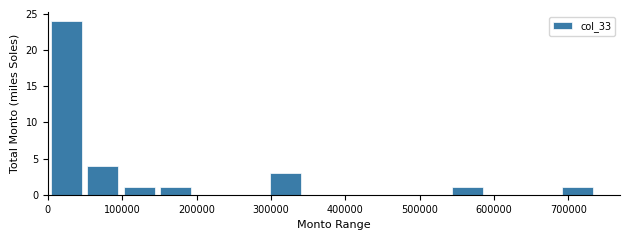

Reading left to right, transcribe this chart: for each bar, give the range it covers on the x-axis and its height. Neither the bar edges nor the heights are printed on the chart, so give them approximately, as read against the axes.

0 to 50000: 24
50000 to 100000: 4
100000 to 150000: 1
150000 to 200000: 1
200000 to 250000: 0
250000 to 290000: 0
290000 to 340000: 3
340000 to 390000: 0
390000 to 440000: 0
440000 to 490000: 0
490000 to 540000: 0
540000 to 590000: 1
590000 to 640000: 0
640000 to 690000: 0
690000 to 740000: 1